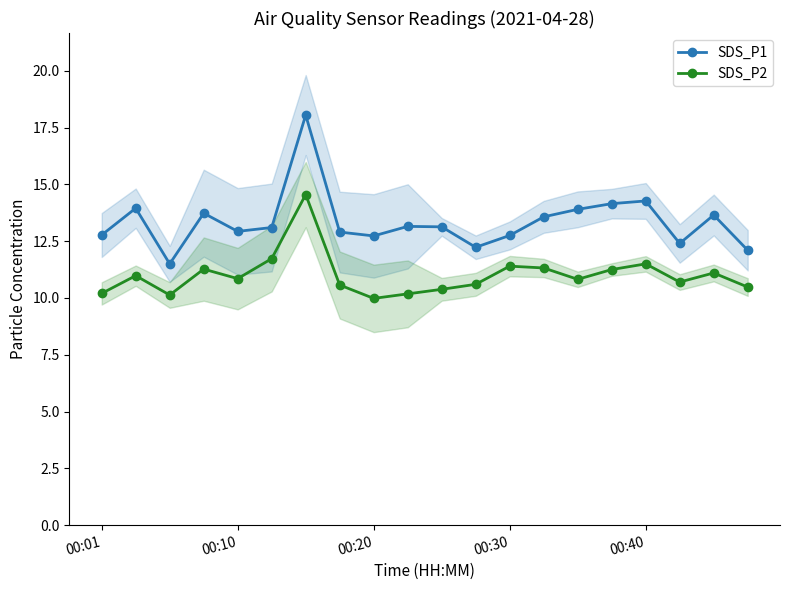

How many lines are shown in the chart?

2